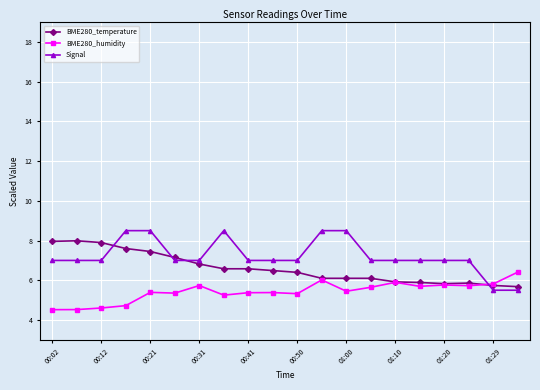

What is the value of the BME280_temperature point at the 6th from the left?

7.2